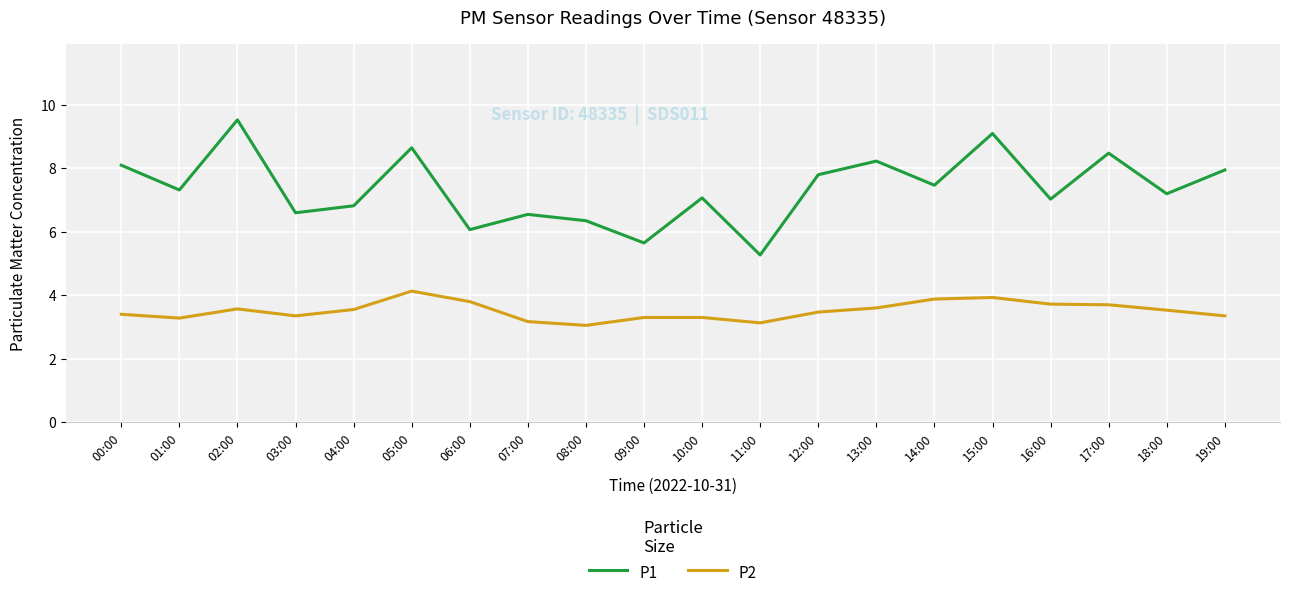

What is the difference between the maximum and minimum values in the P2 series?

1.1